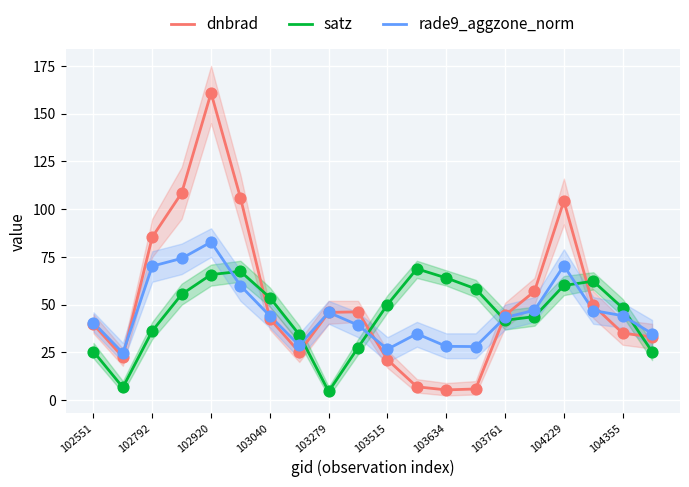

What is the total value across all series at 102551?

105.7